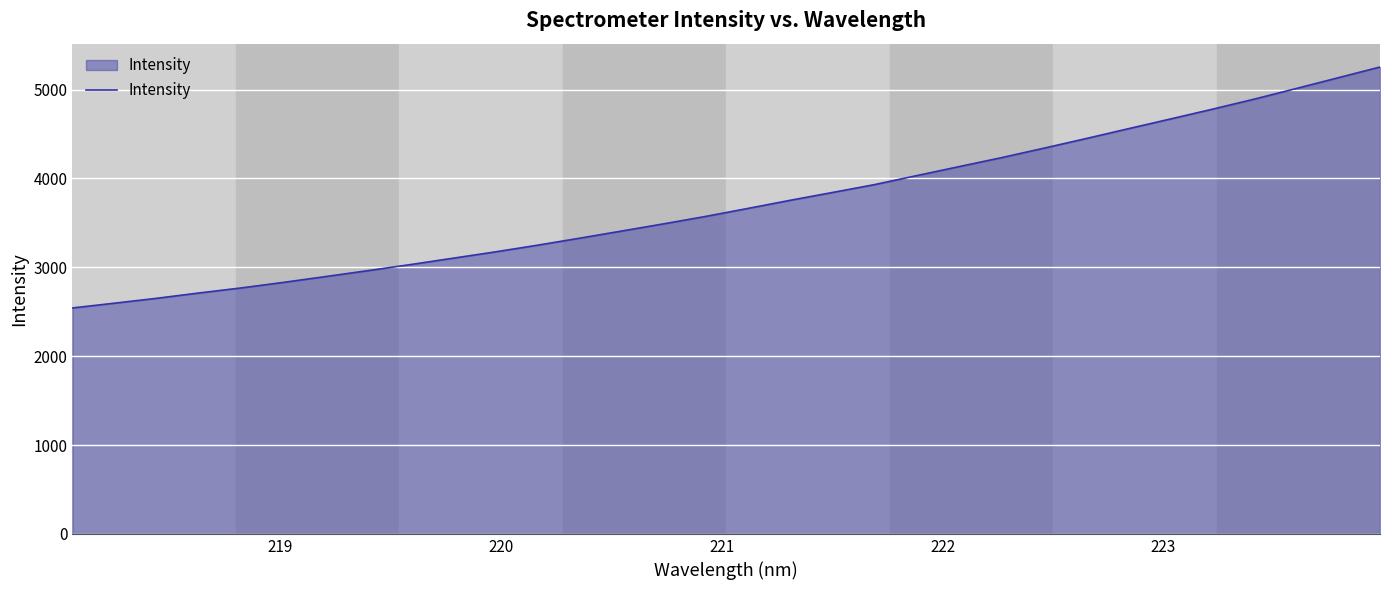

What is the greatest value displayed?

5254.3